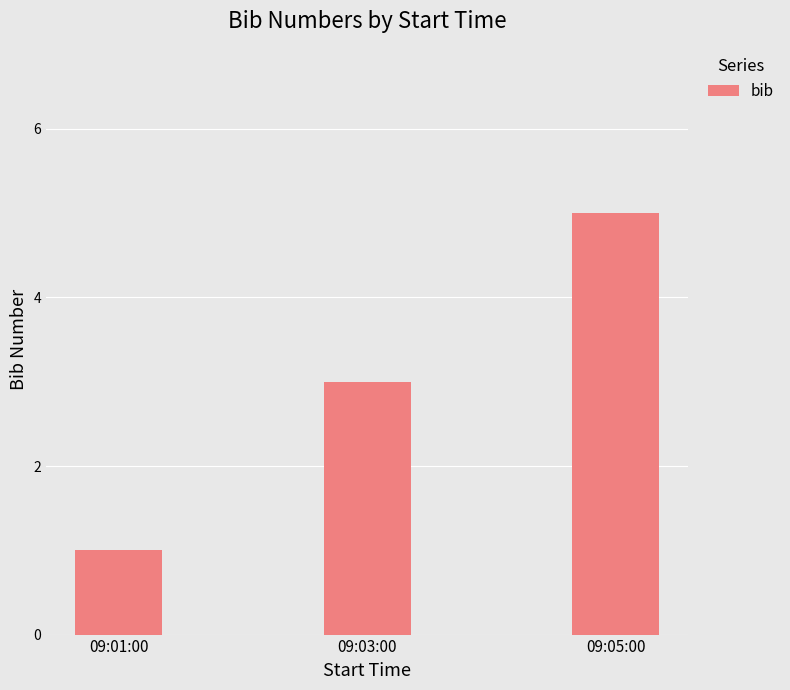

Rank the categories by value from highest to lowest.

09:05:00, 09:03:00, 09:01:00